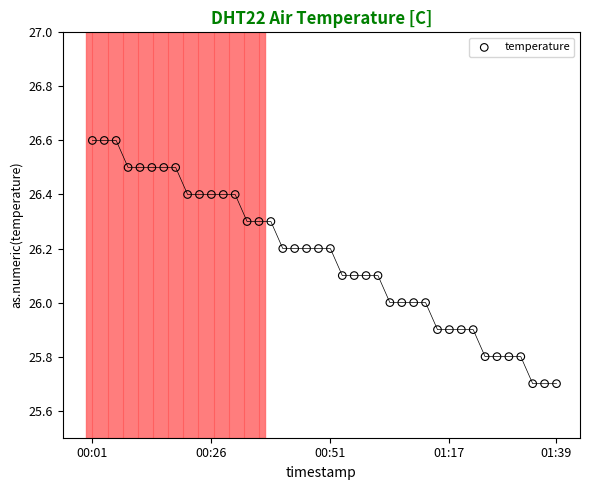

What is the range of Y values (max minus min)?

0.9